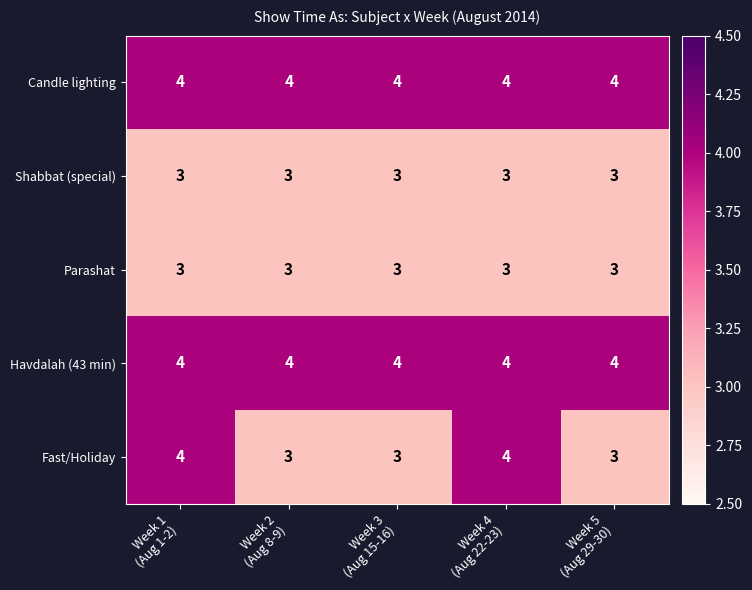

Reading right to left, list all the values displayed in this chart.

Candle lighting: 4	4	4	4	4
Shabbat (special): 3	3	3	3	3
Parashat: 3	3	3	3	3
Havdalah (43 min): 4	4	4	4	4
Fast/Holiday: 3	4	3	3	4